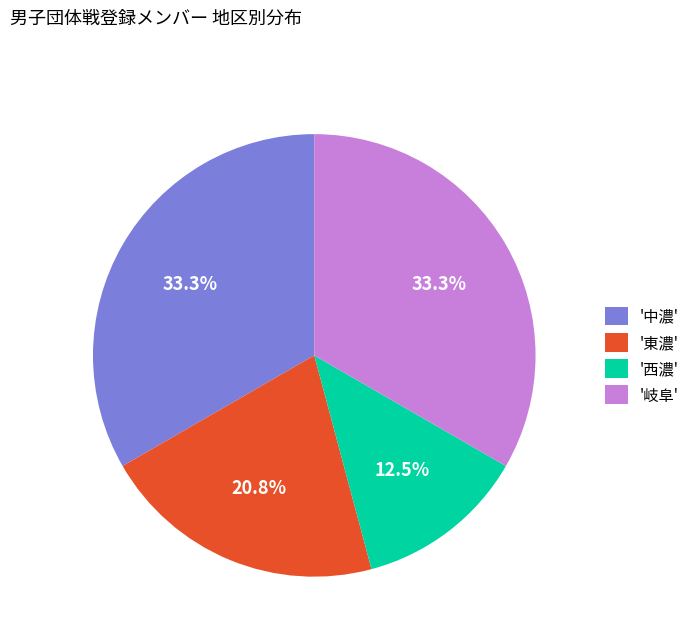

Is there a majority slice in this chart?

No